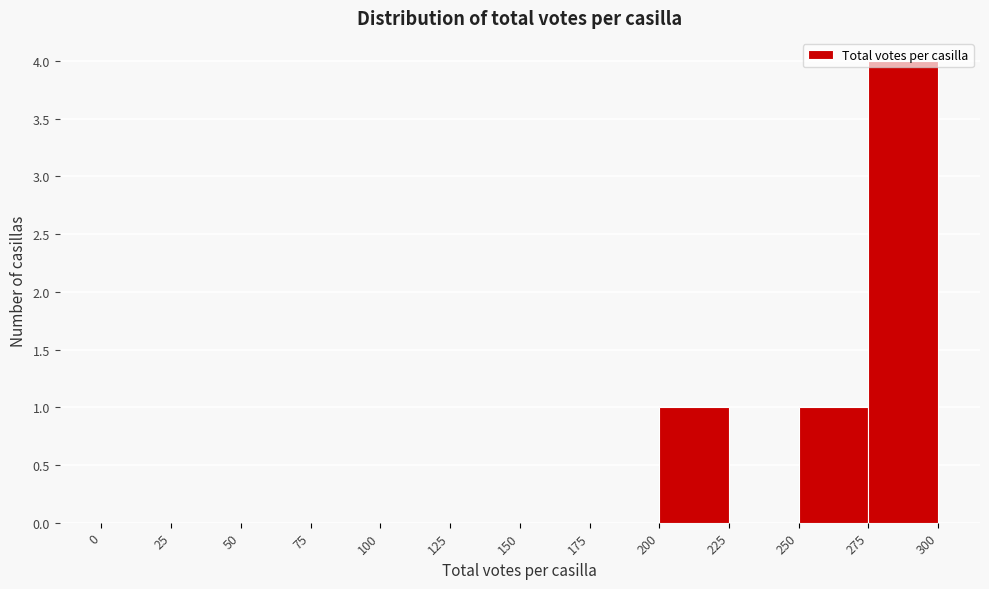

What is the height of the bar covering 275 to 300 on the x-axis? The values are not printed on the chart, so give them approximately, as read against the axis.

4